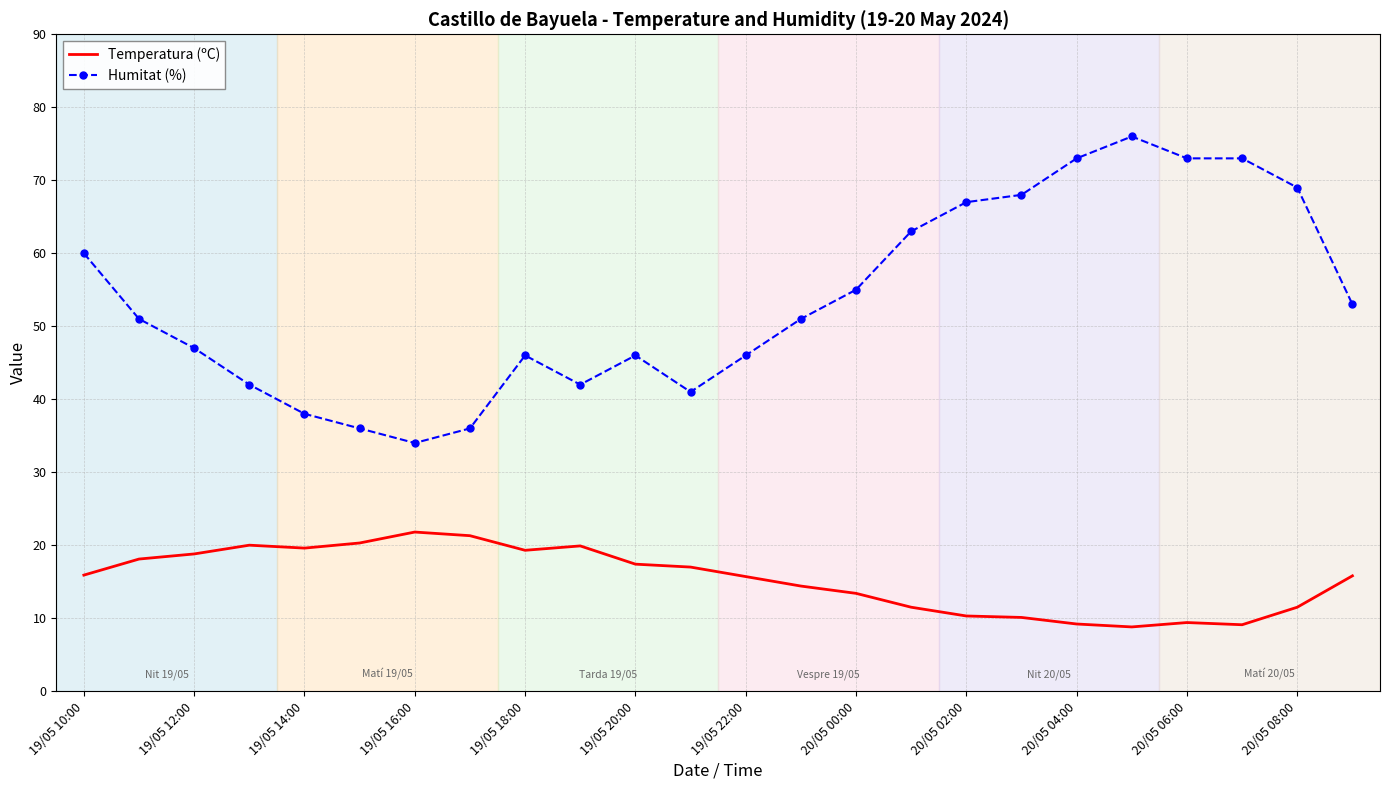

Which series has the largest total across all categories?

Humitat (%)